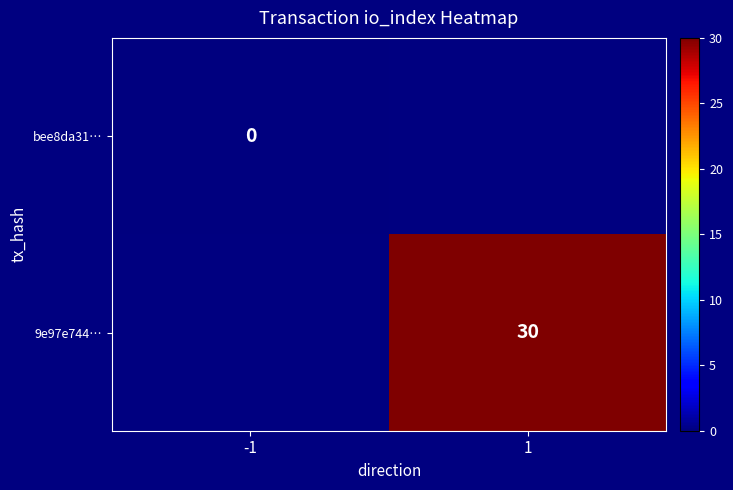

The 9e97e744… series shows 30 at 1. True or false?

True